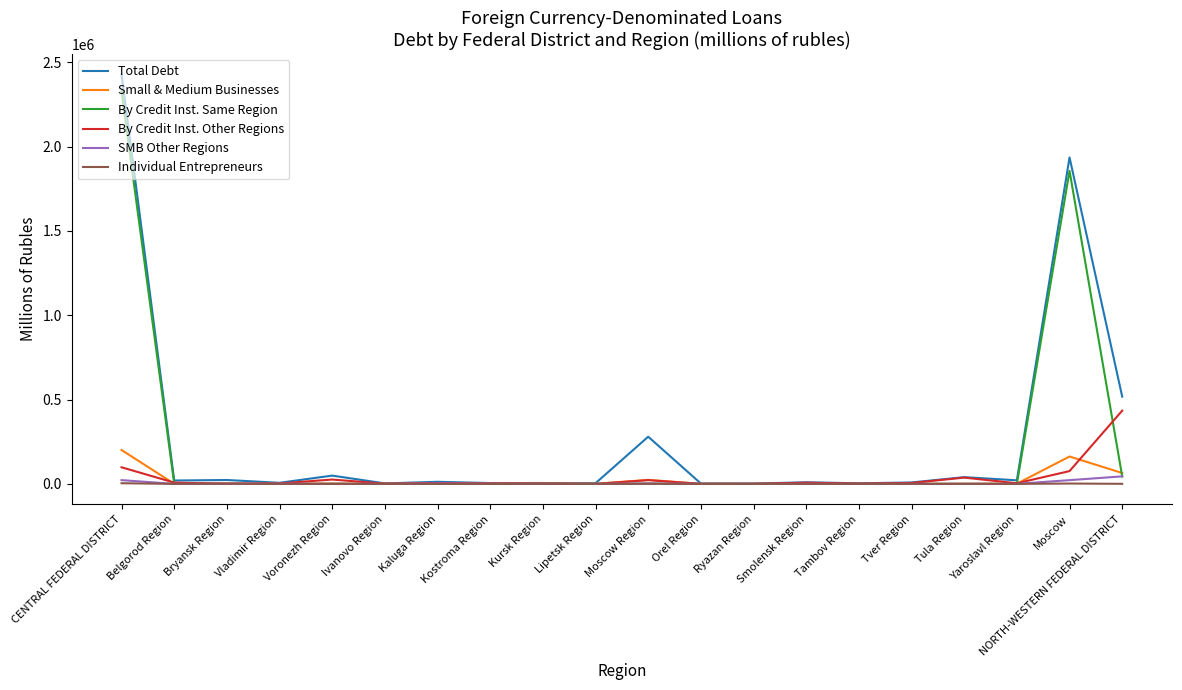

What is the minimum value for Total Debt?

2074